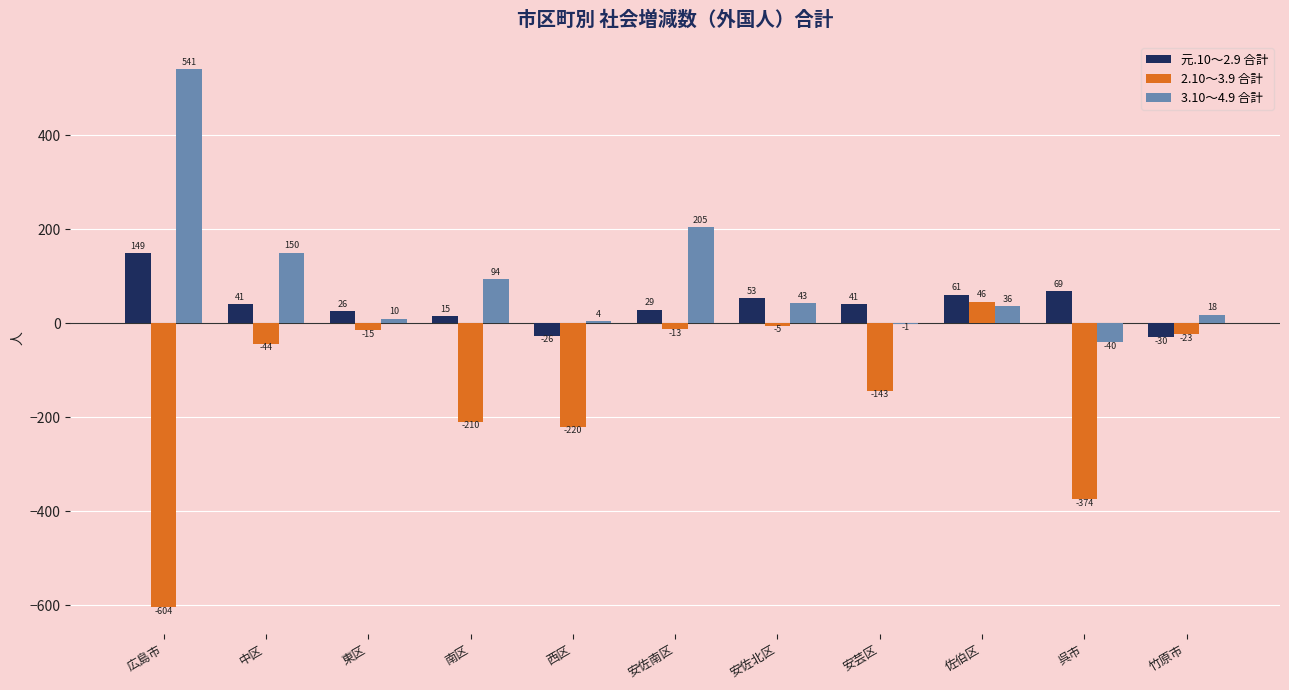

Is it true that 3.10～4.9 合計 equals 36 at 佐伯区?

True